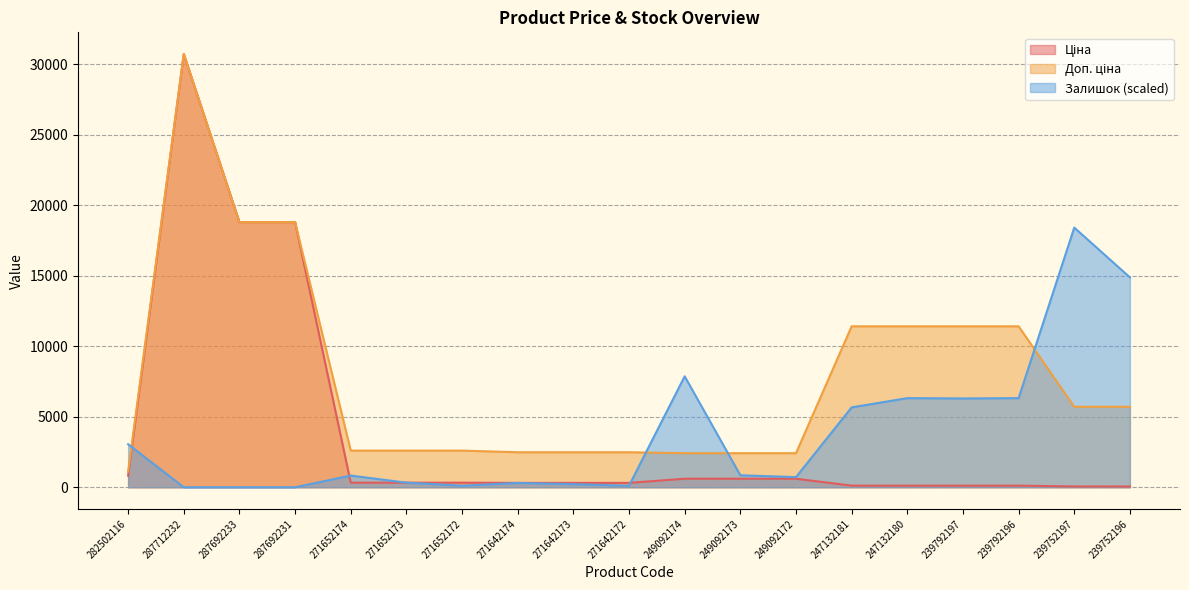

What is the difference between the maximum and minimum values in the Ціна series?

30660.1